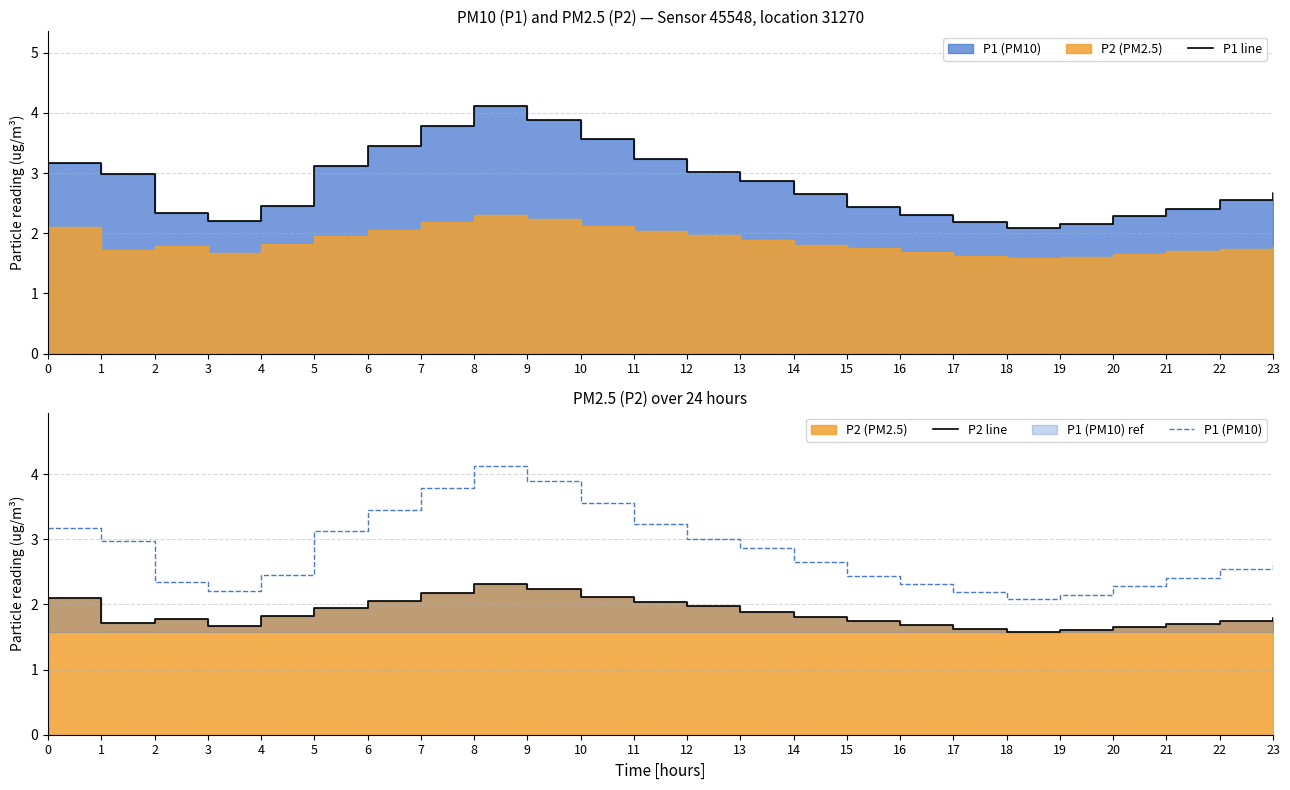

What is the sum of the P1 line values at 9 and 1?

6.9